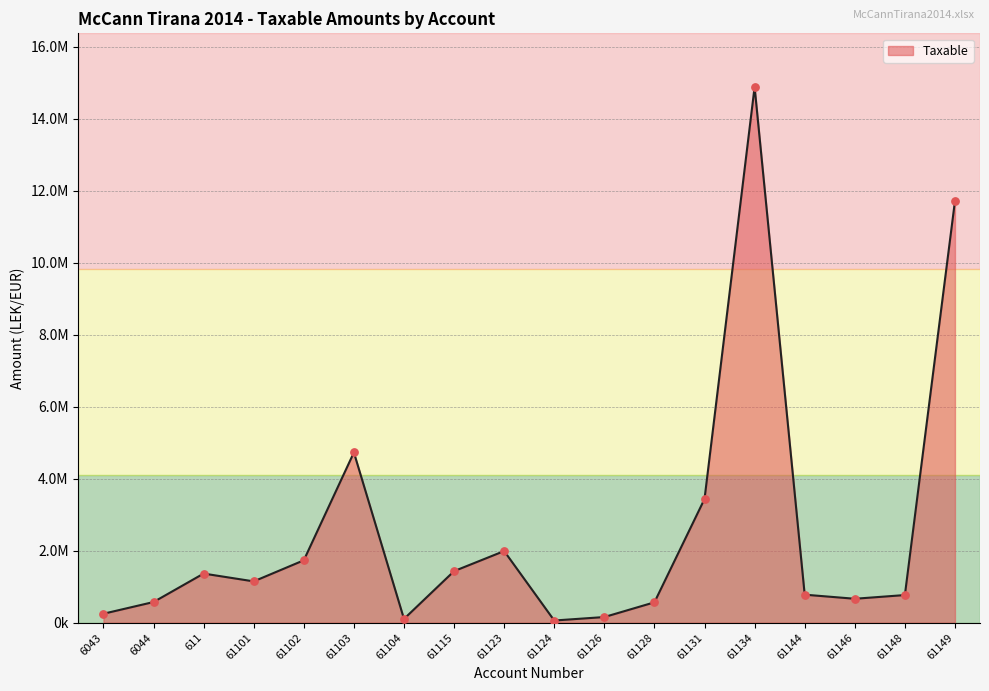

What is the change in value from 61123 to 61146?

-1325776.7